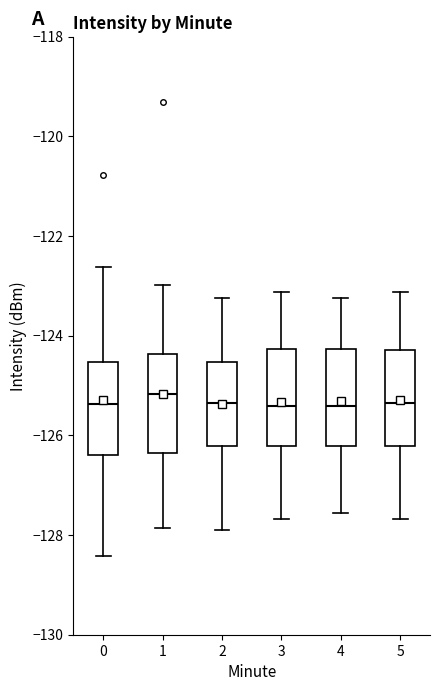

Where does the lower whisker of the box at x = 0 end on the y-axis? The values are not printed on the chart, so give them approximately, as read against the axis.

-128.4